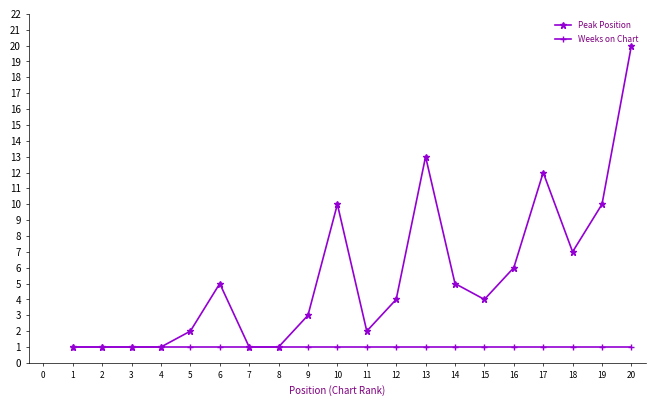

How many lines are shown in the chart?

2